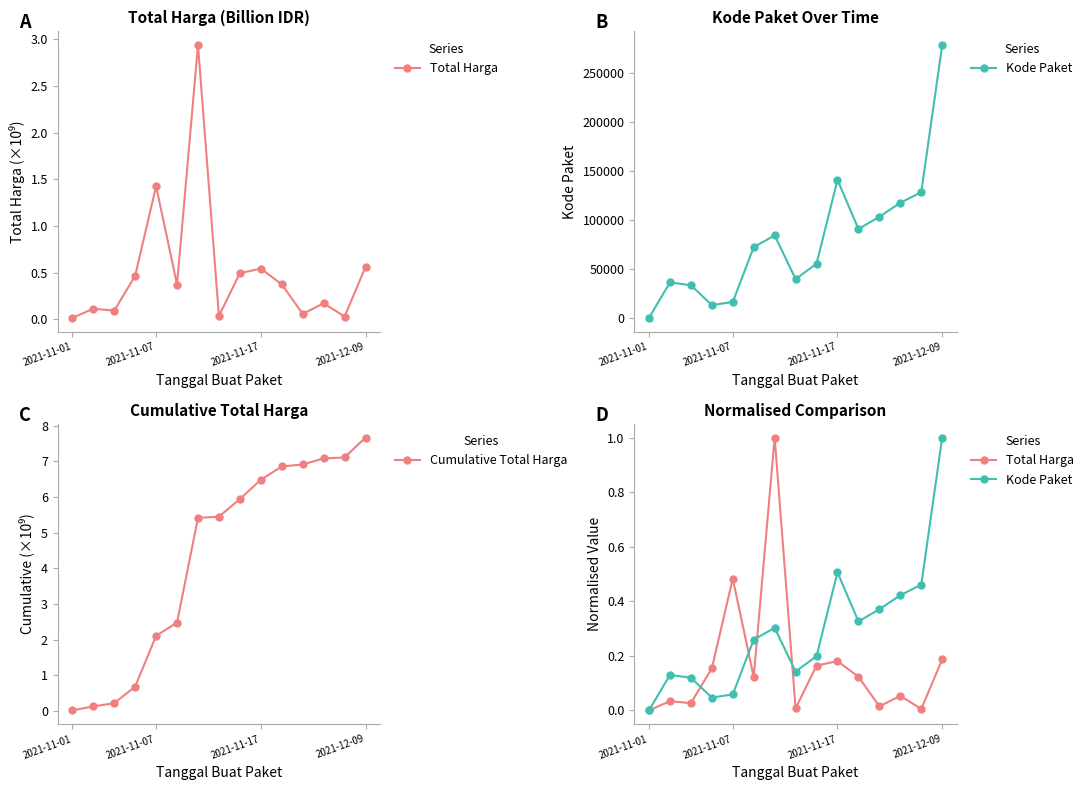

True or false: Total Harga and Cumulative Total Harga intersect in this chart.

False